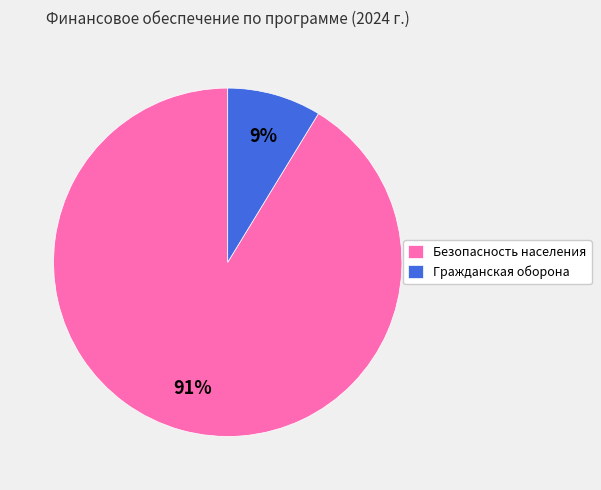

Do Гражданская оборона and Безопасность населения together represent more than half of the pie?

Yes